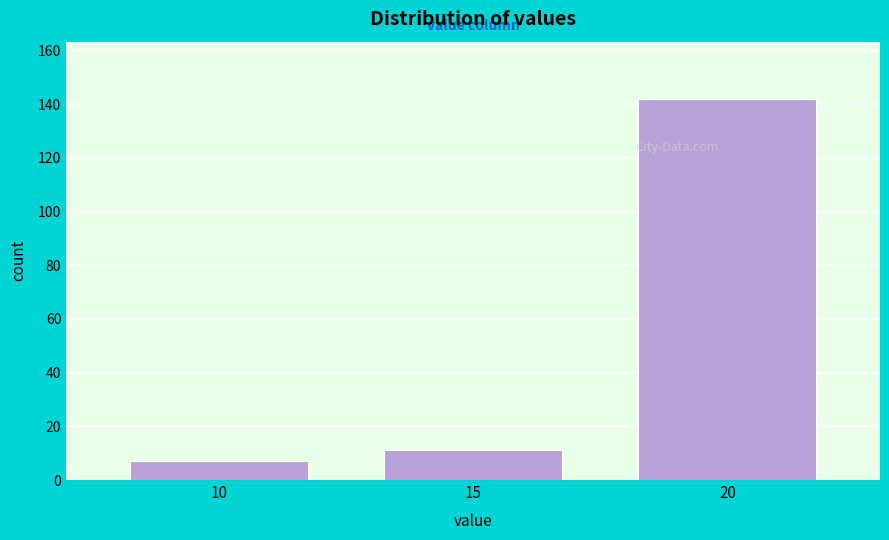

Reading right to left, extract all data points from this chart.

20=142	15=11	10=7